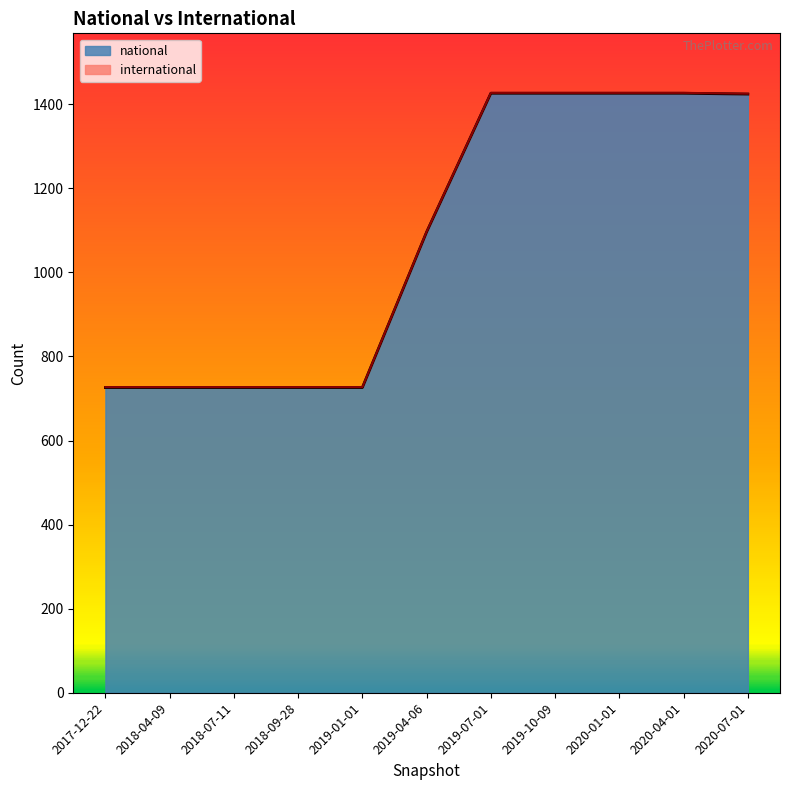

Approximately how many times larger is the value at 2018-09-28 compared to 2019-01-01?

1.0